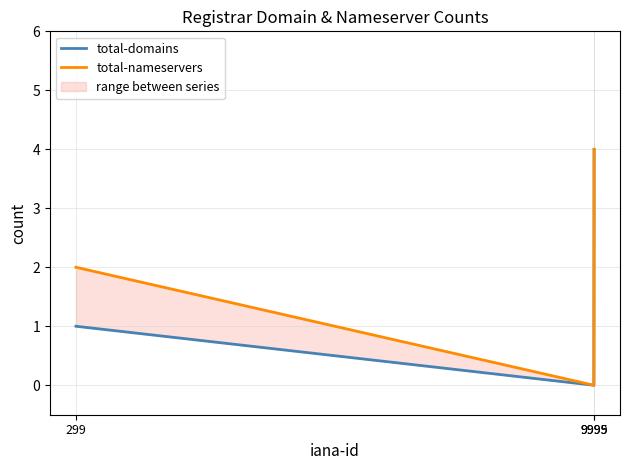

How many distinct data groups are displayed?

2